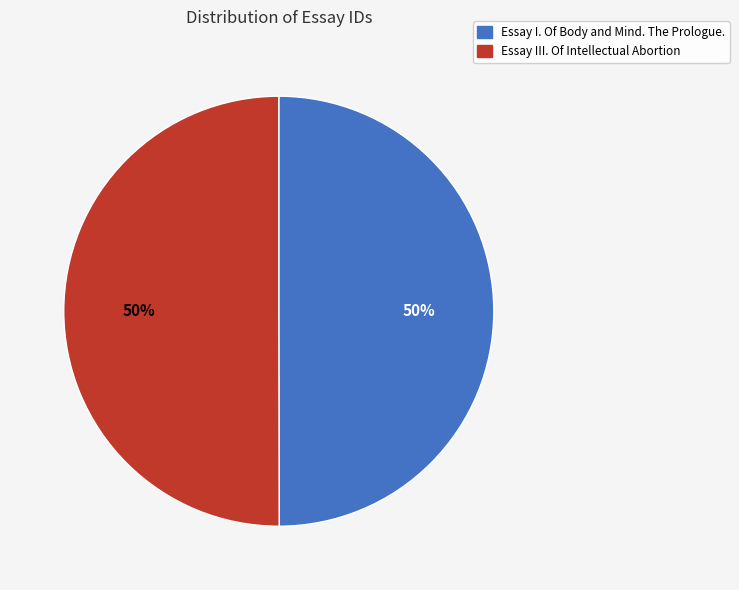

How many slices are in this pie chart?

2